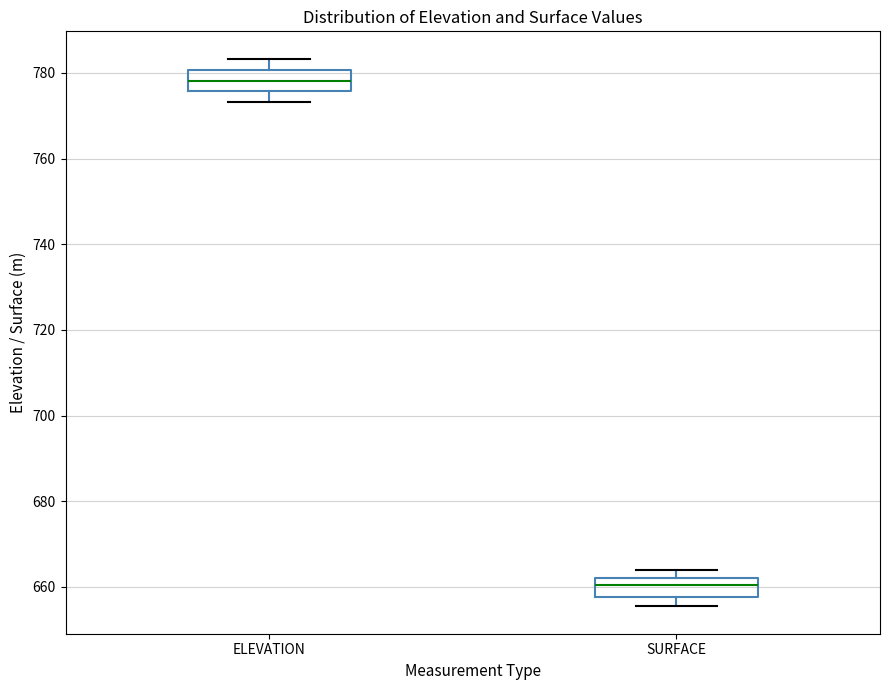

Reading left to right, read every box against the y-axis: the position of its median line, the range the box covers, and the ends of its whiskers. The values are not printed on the chart, so give them approximately, as read against the axis.

ELEVATION: median 778, box 776 to 780, whiskers 774 to 784
SURFACE: median 660, box 658 to 662, whiskers 656 to 664